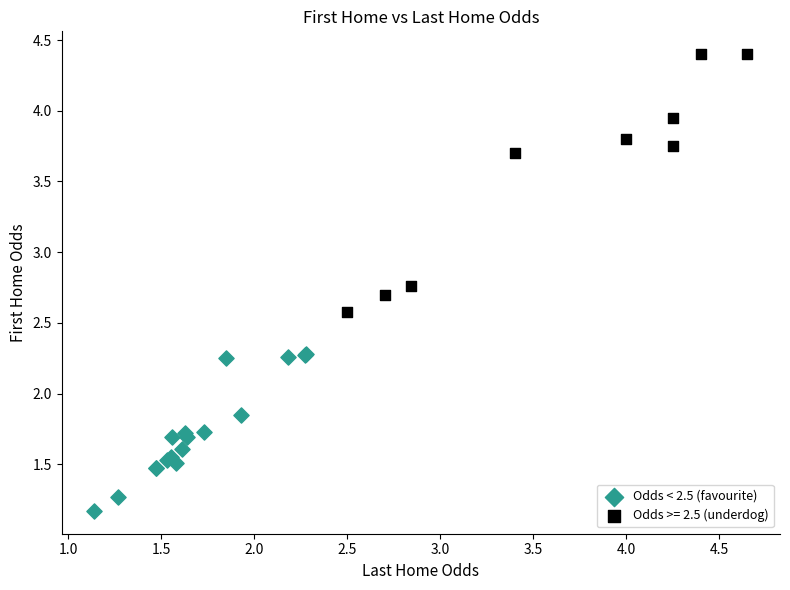

Which series has the widest spread of Y values?

Odds >= 2.5 (underdog)